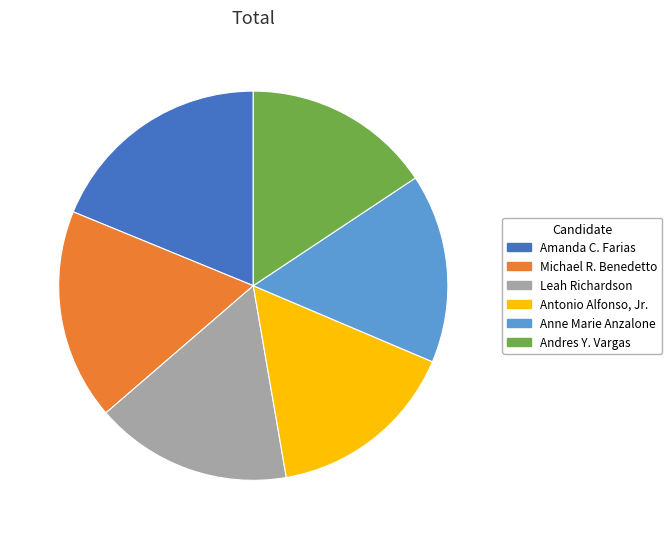

How many segments does this pie chart have?

6